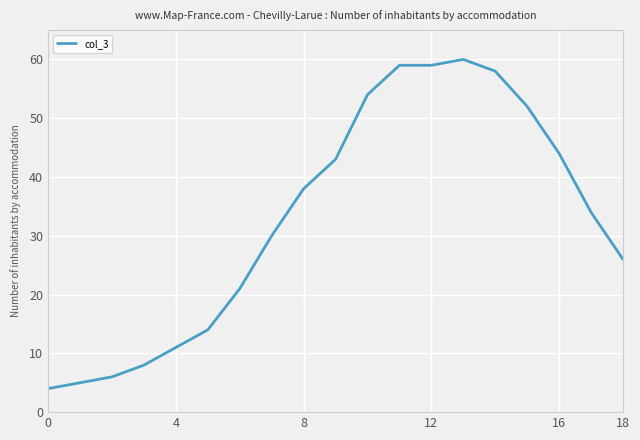

What is the difference between the second highest and minimum values?

55